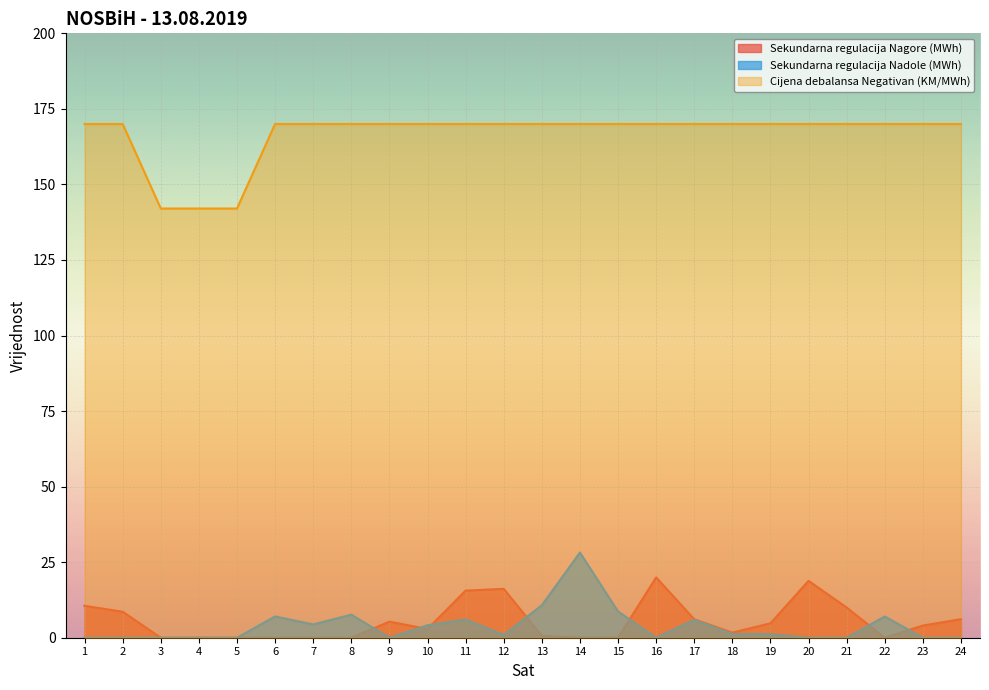

Which category has the lowest value in the Sekundarna regulacija Nagore (MWh) series?

3